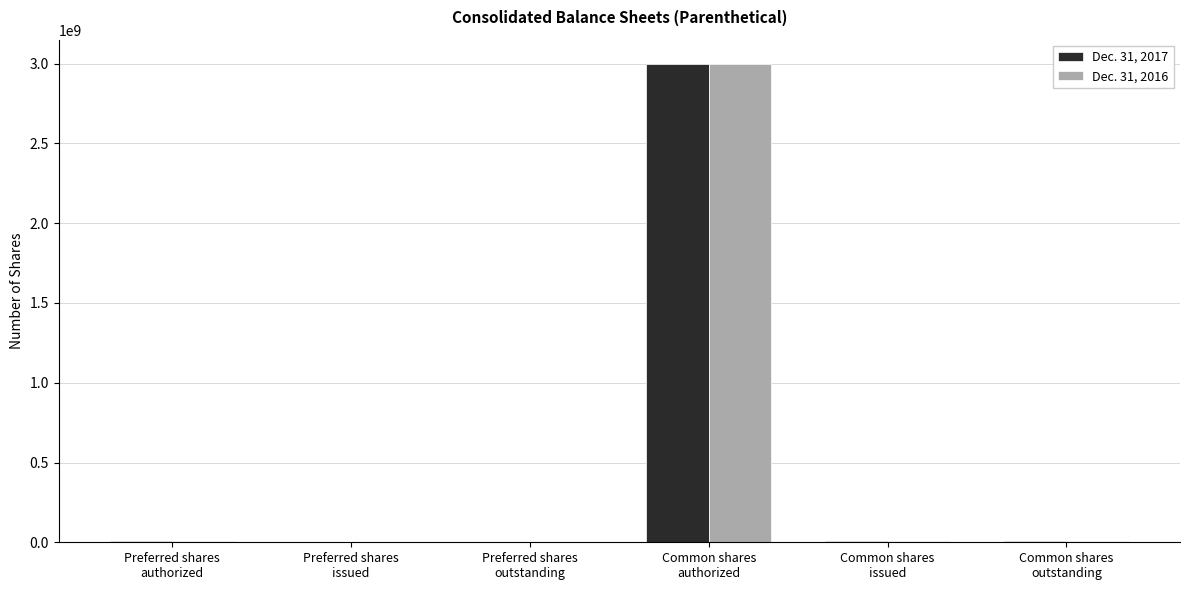

How many groups of bars are there?

6